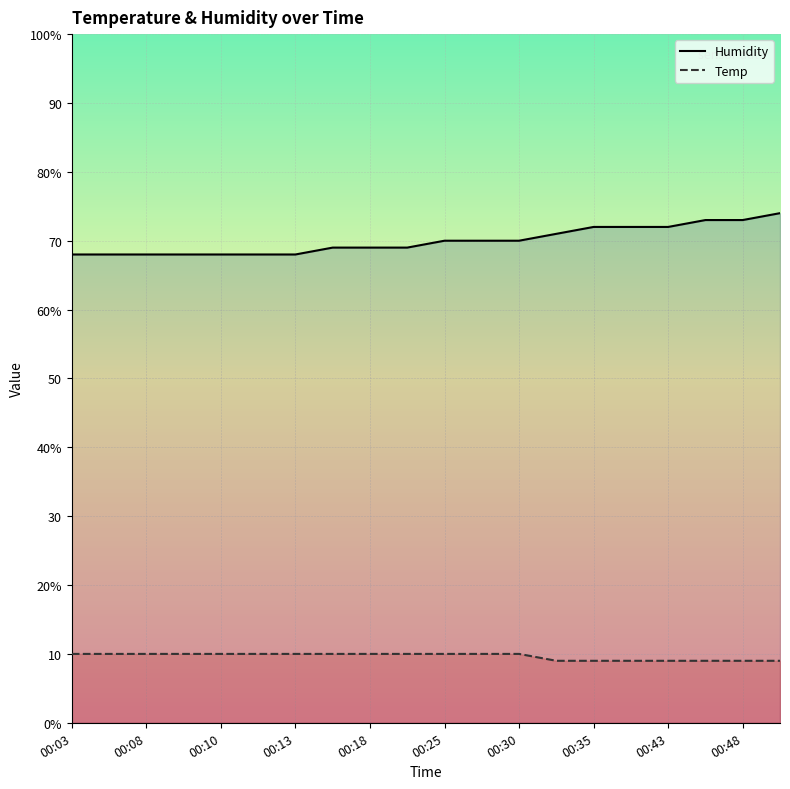

The Temp series shows 3 at 00:35. True or false?

False